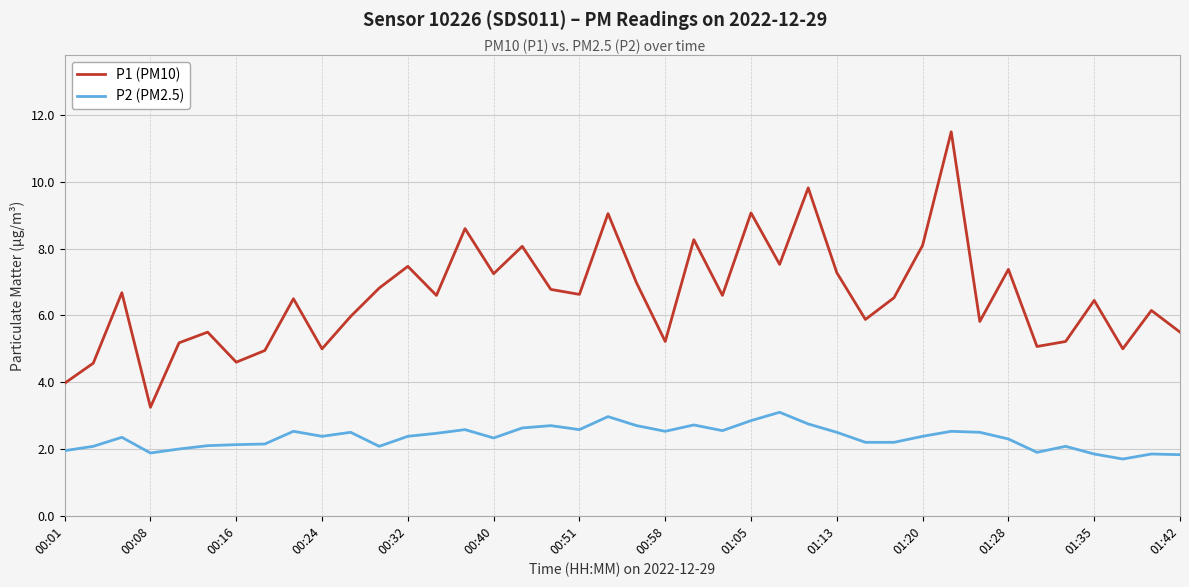

True or false: P2 (PM2.5) and P1 (PM10) cross at least once.

False